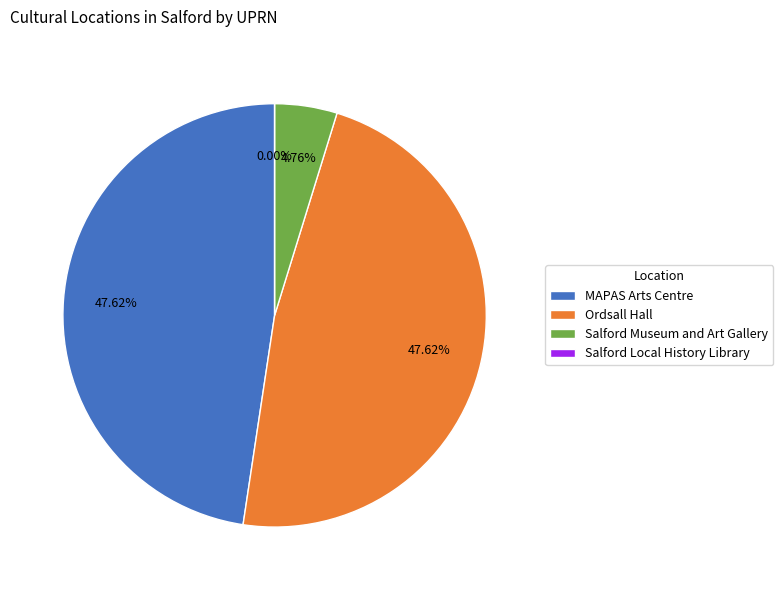

To the nearest percent, what is the difference between the largest and smallest slice percentages?

48%